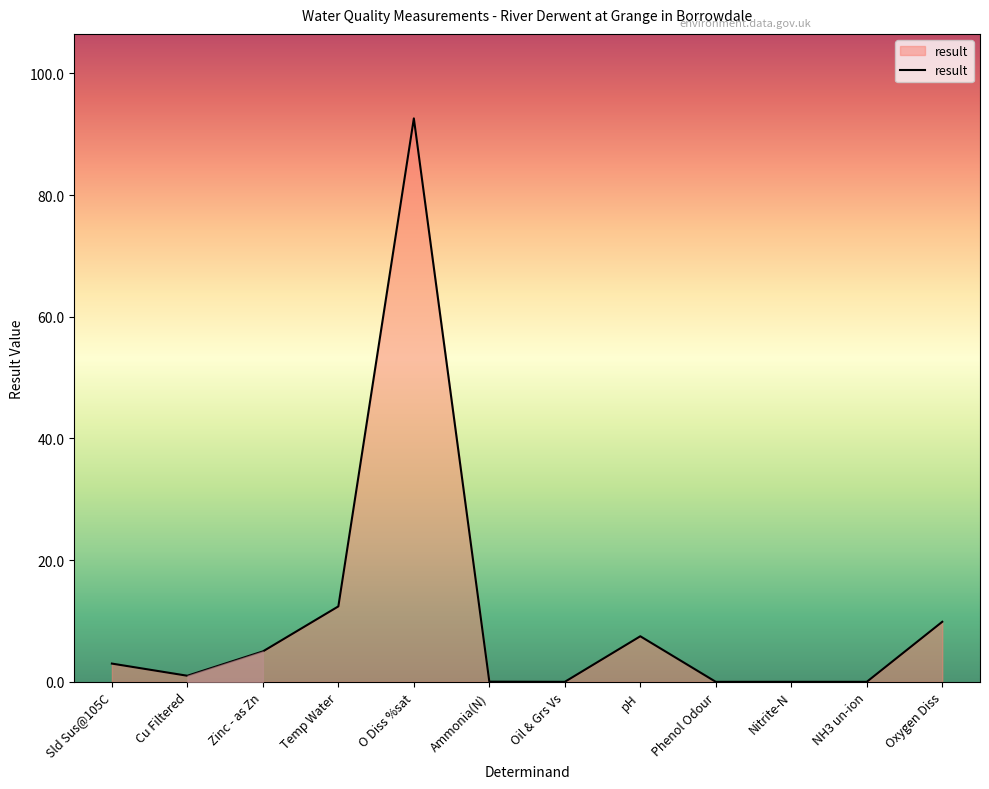

Count the number of categories in the chart.

12